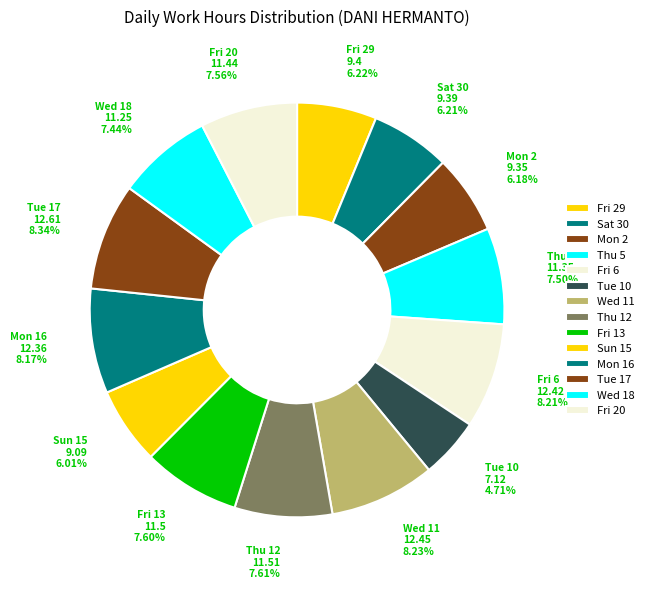

Is there any slice that represents more than half of the pie?

No